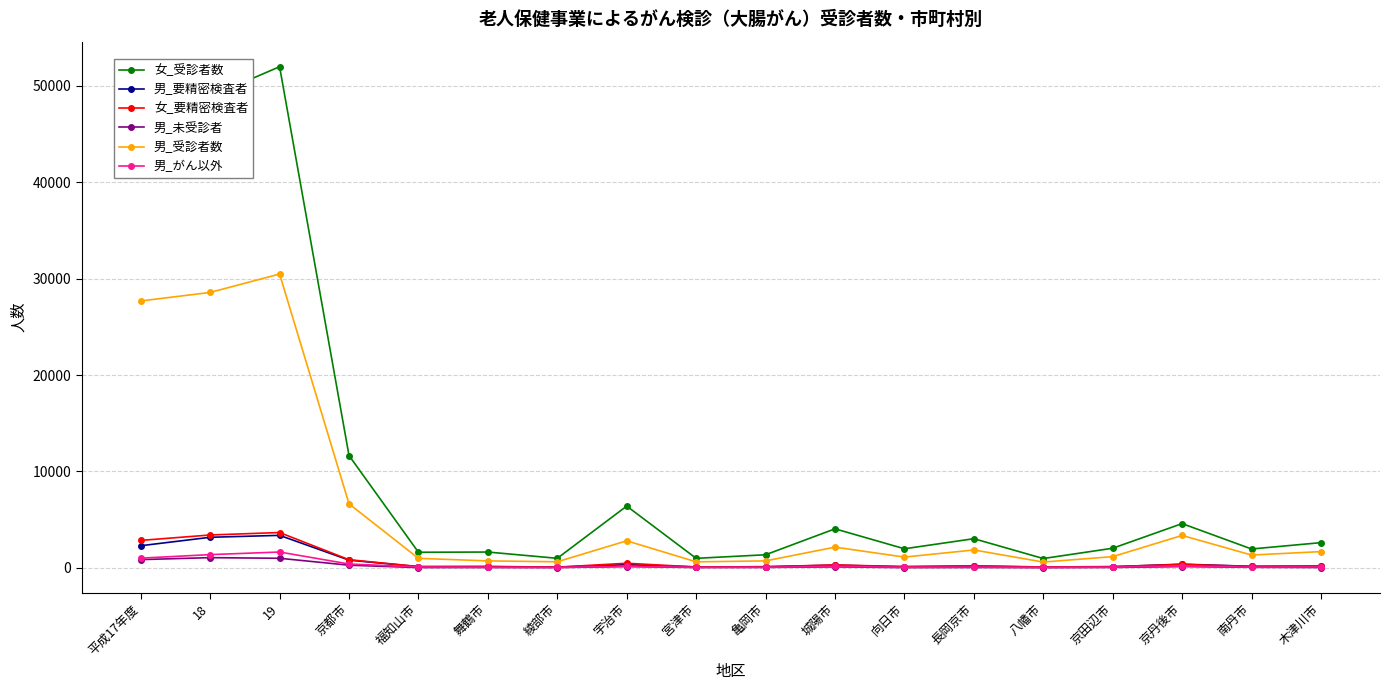

What is the label of the 1st point from the right?

木津川市